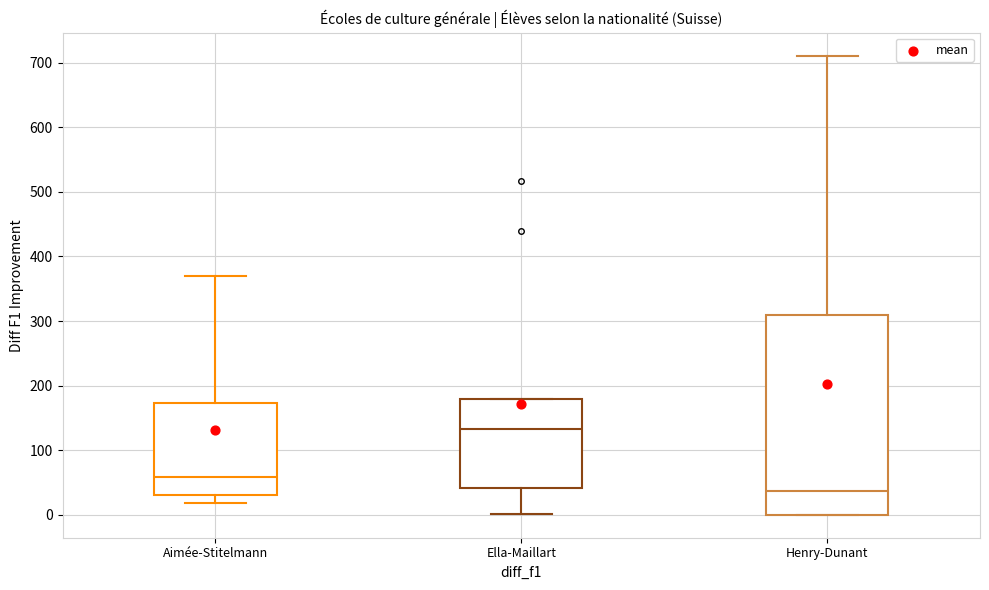

Reading left to right, transcribe this box plot: for each box, give where its median line is, the range the box spans, and where its two whiskers end, as read against the y-axis. The values are not printed on the chart, so give them approximately, as read against the axis.

Aimée-Stitelmann: median 60, box 30 to 170, whiskers 20 to 370
Ella-Maillart: median 130, box 40 to 180, whiskers 0 to 180
Henry-Dunant: median 40, box 0 to 310, whiskers 0 to 710